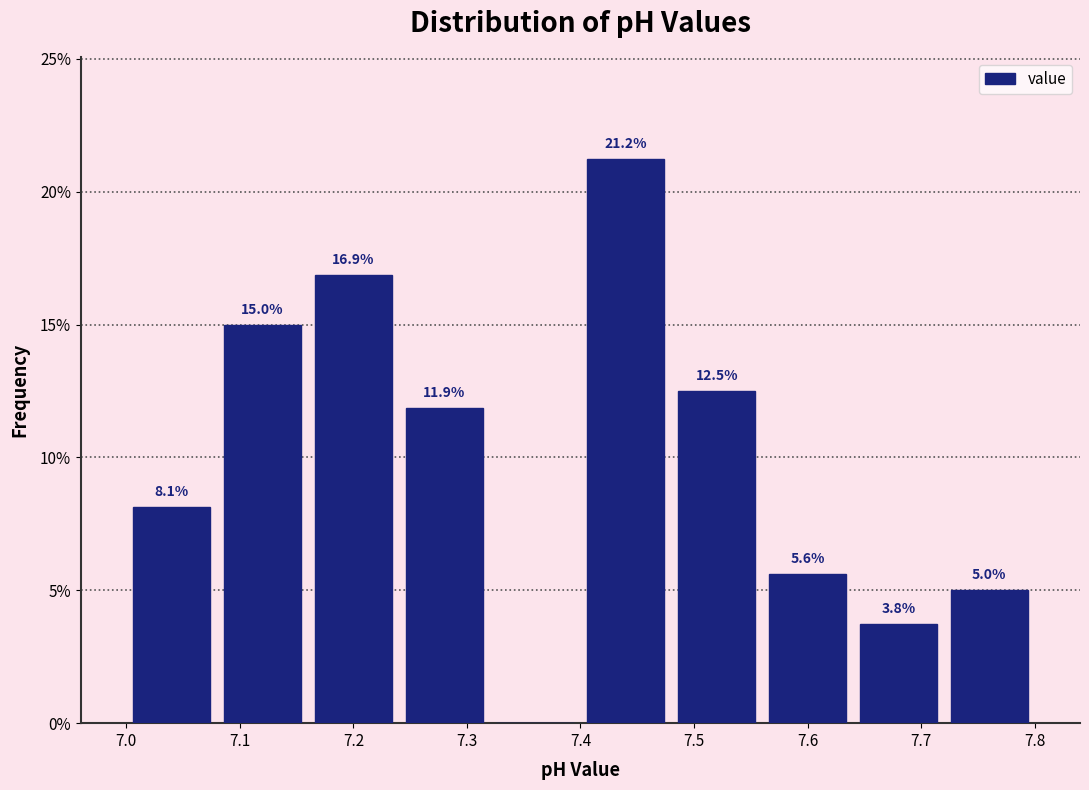

Which range on the x-axis has the tallest bar?

7.40 to 7.48